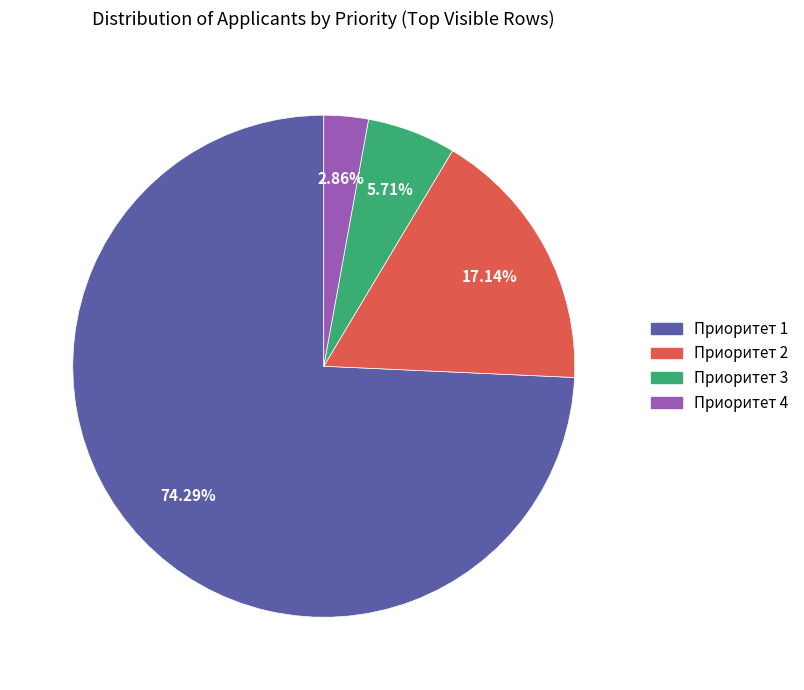

Does any single category account for the majority?

Yes